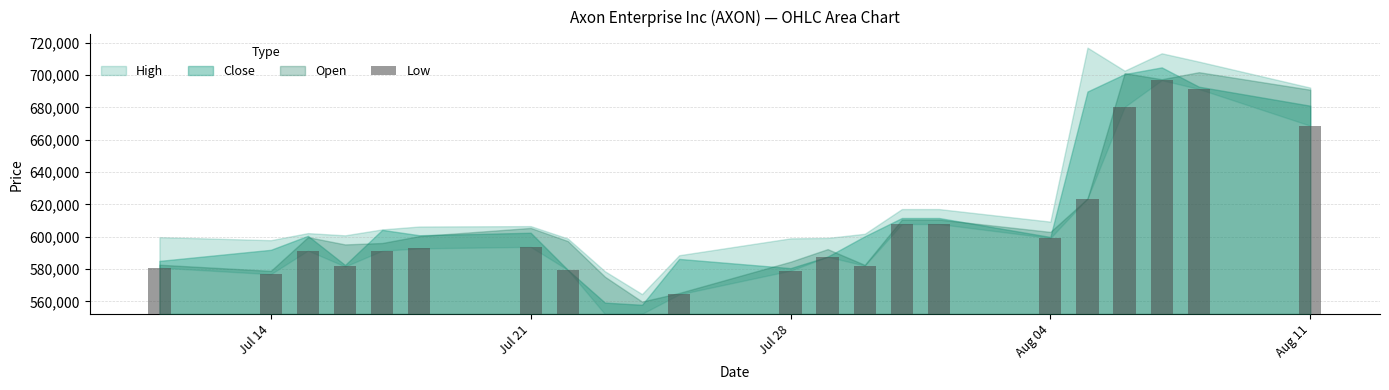

Does the chart contain stacked bars?

No